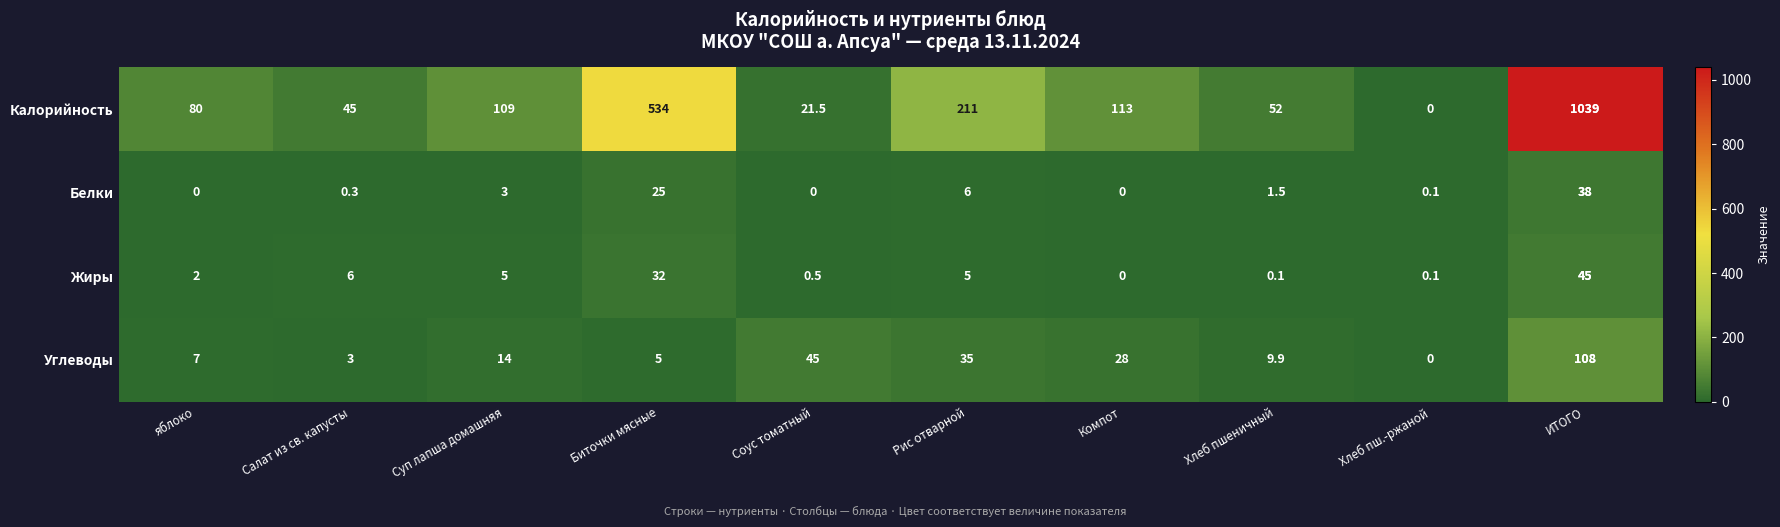

Count the number of data series in this chart.

4